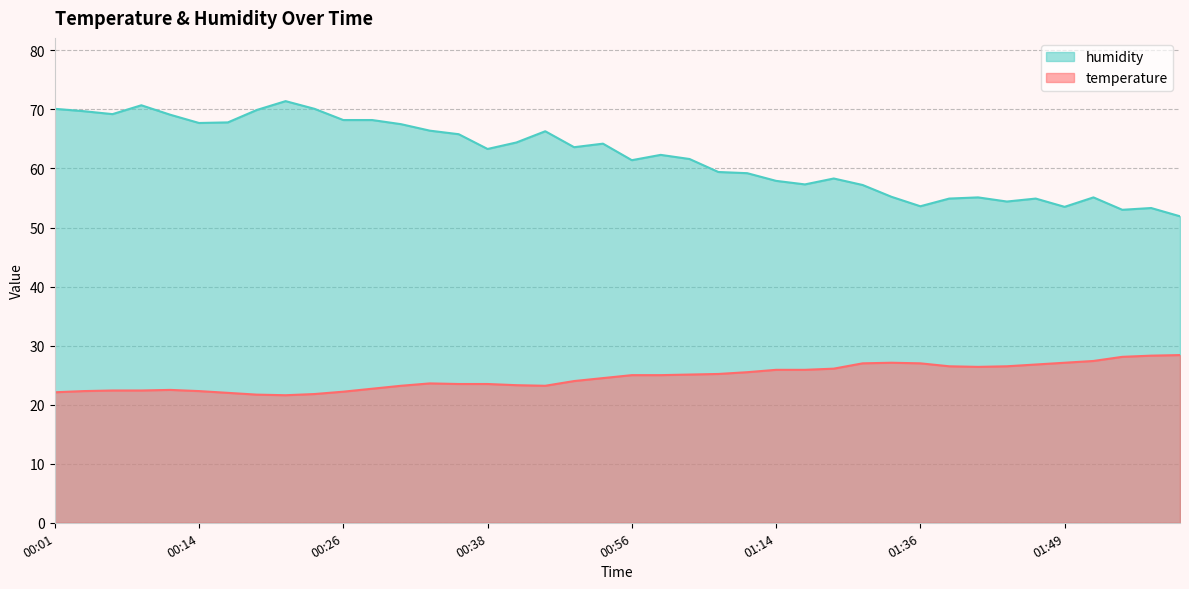

Which category has the highest value in the temperature series?

01:59